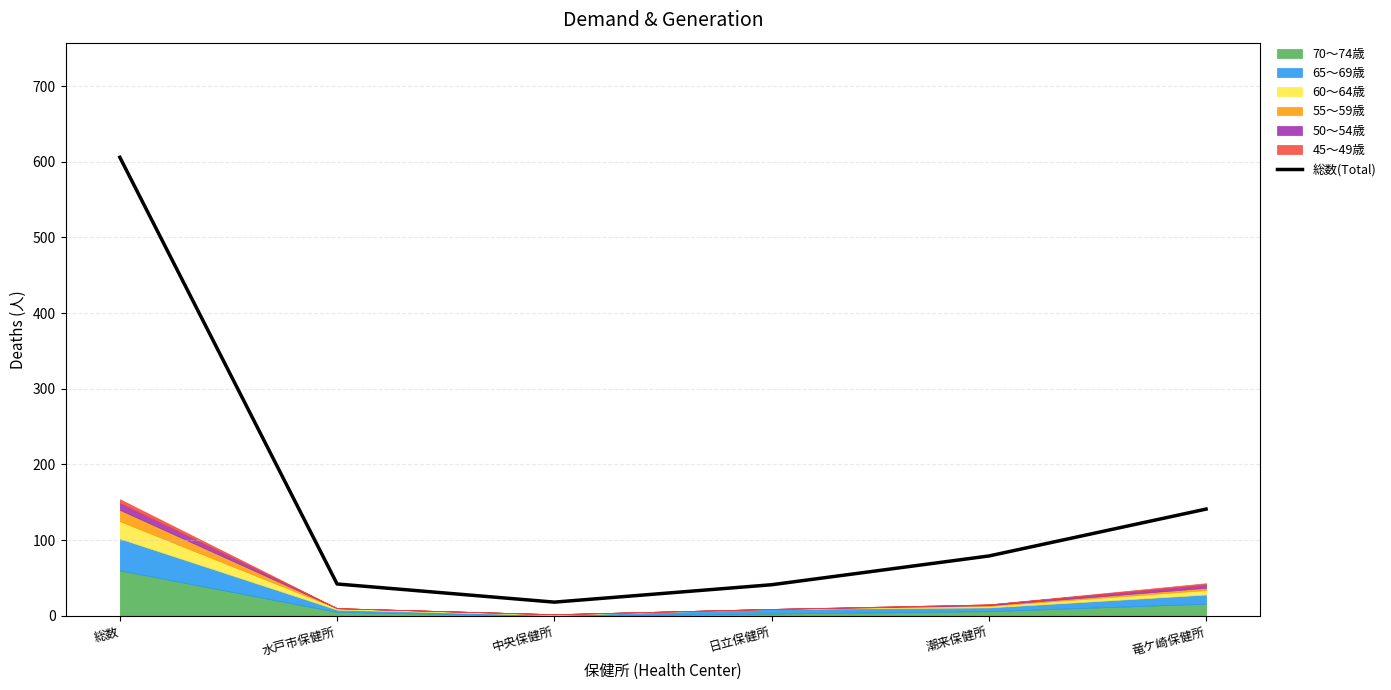

At which label is the value closest to 312?

竜ケ崎保健所